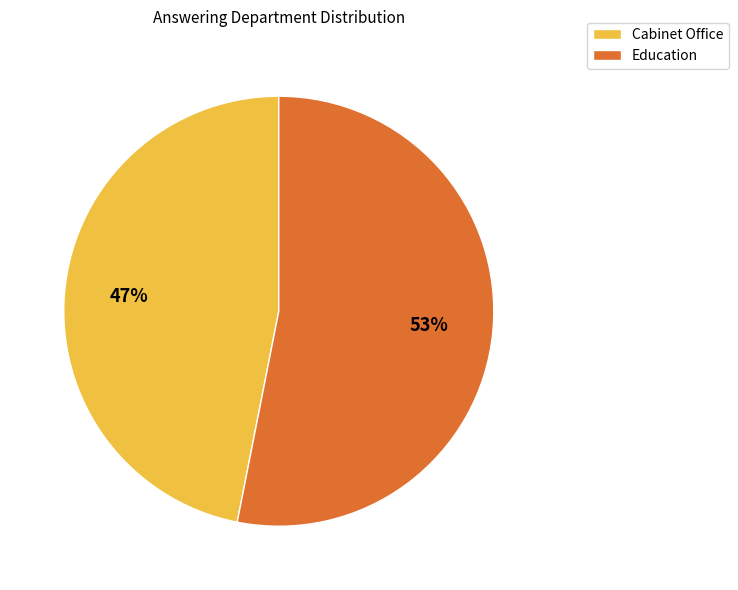

To the nearest percent, what is the combined percentage of Cabinet Office and Education?

100%